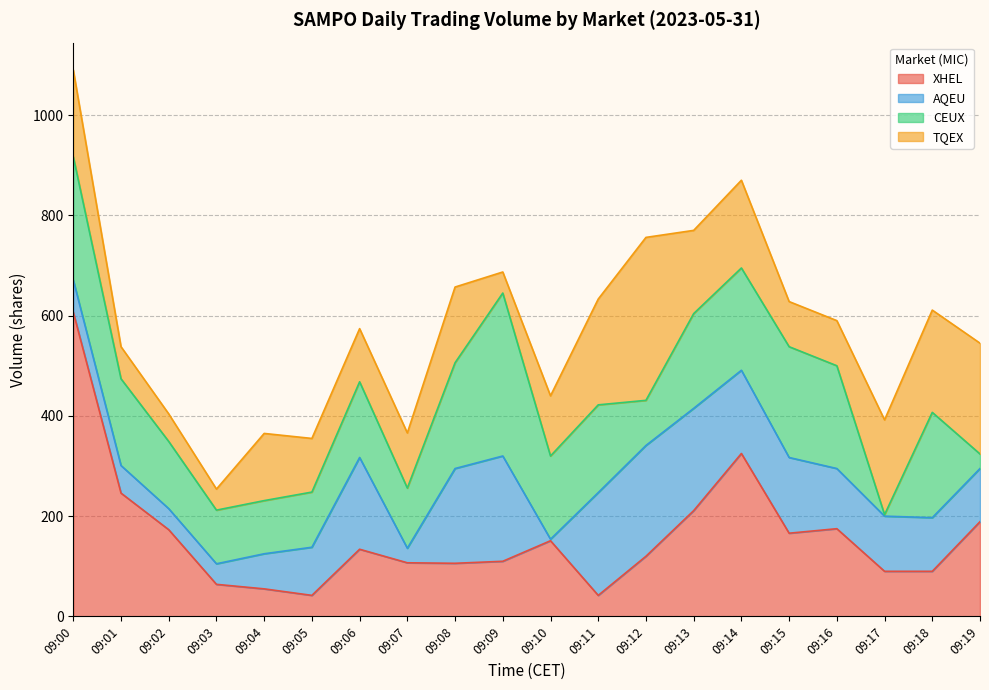

Count the number of data series in this chart.

4